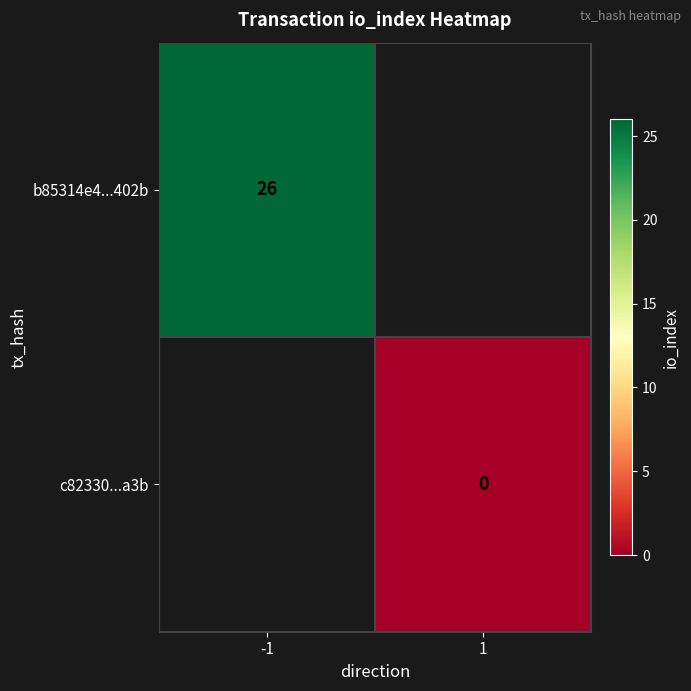

True or false: b85314e4...402b has a value of 40 at -1.

False